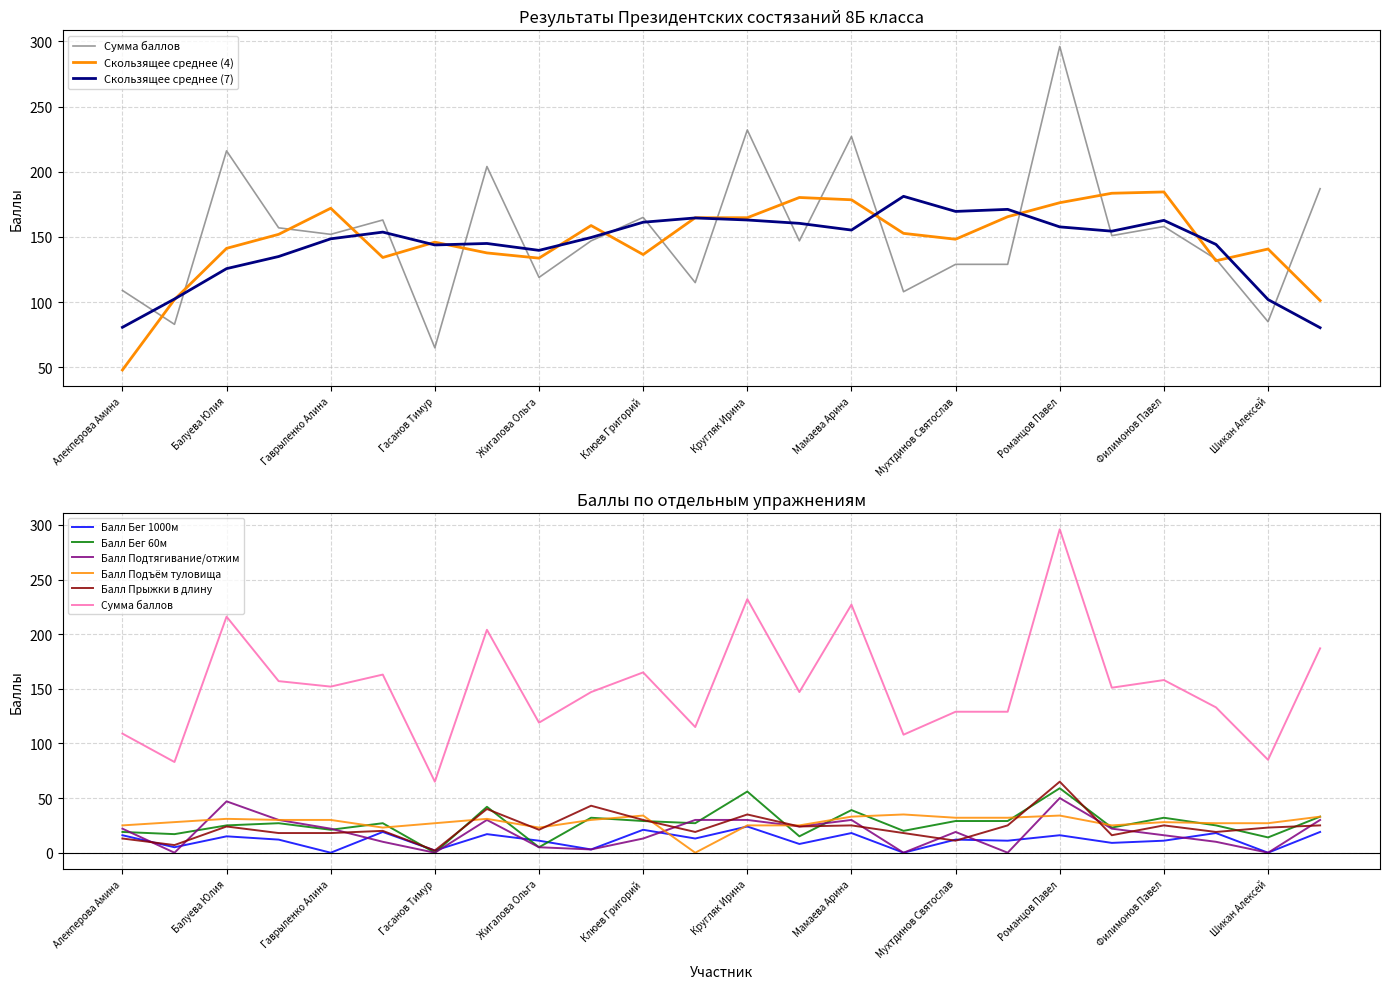

How many intersections are there between Балл Подъём туловища and Балл Подтягивание/отжим?

5